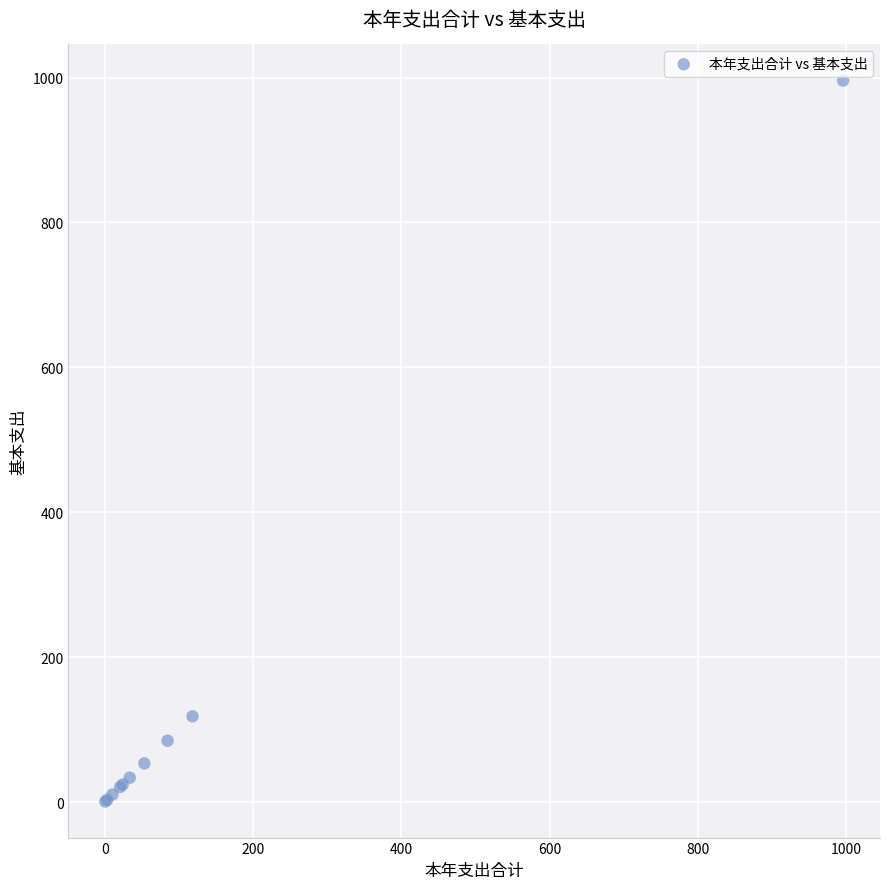

What Y value in the scatter plot is closest to 498?

118.3